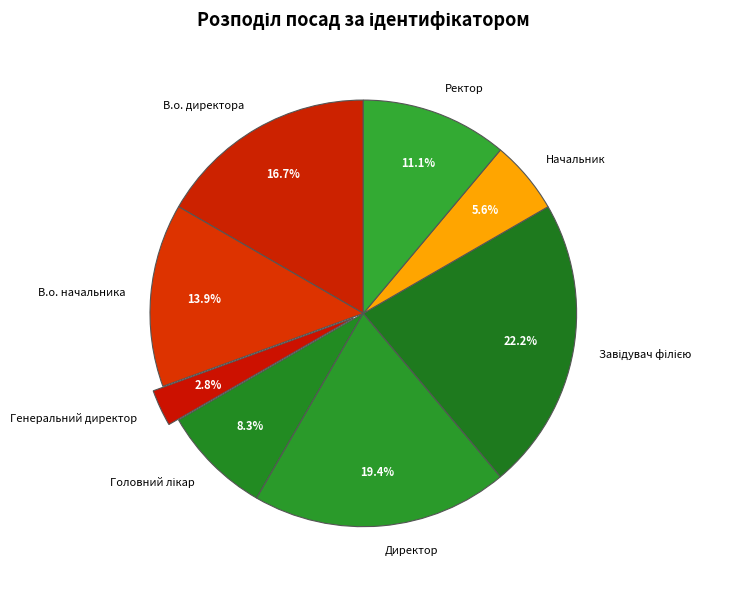

Which has a higher value, В.о. директора or Генеральний директор?

В.о. директора